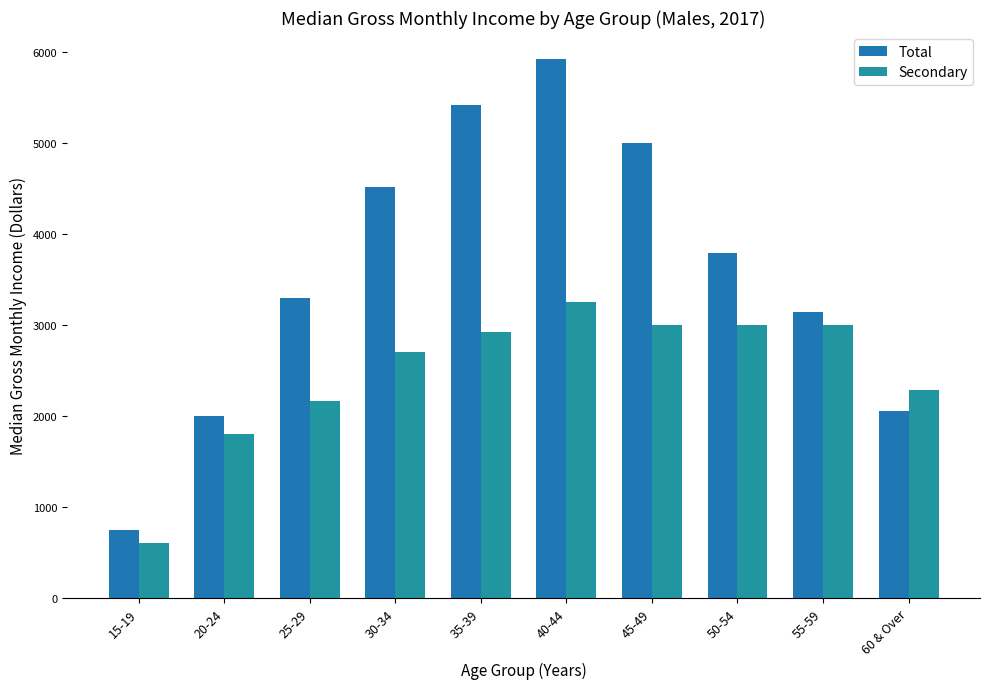

Rank the series by their maximum value, from lowest to highest.

Secondary, Total